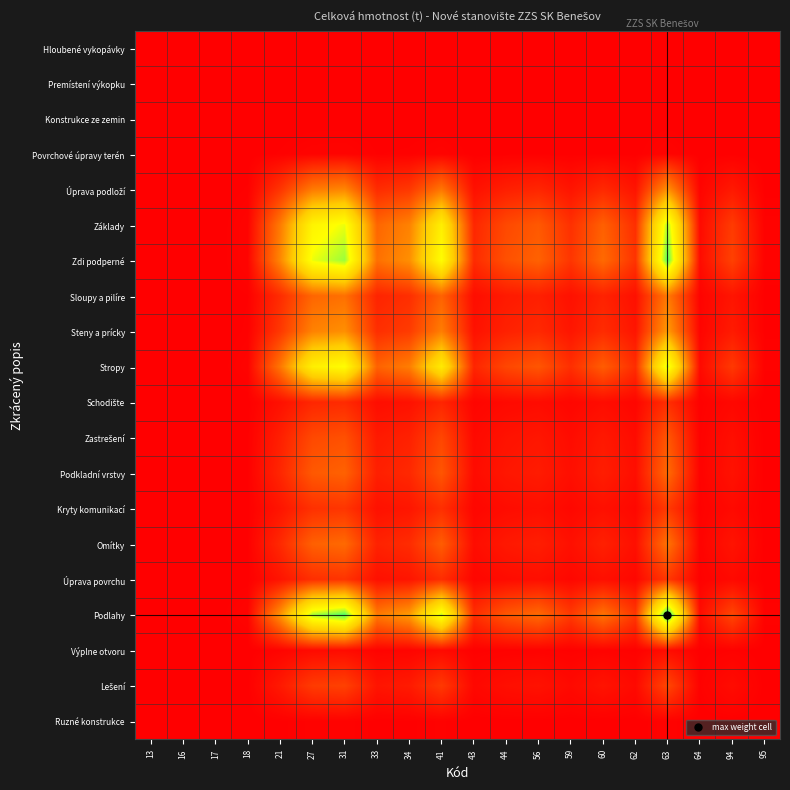

What is the difference between the highest and lowest values at 44?

210.2